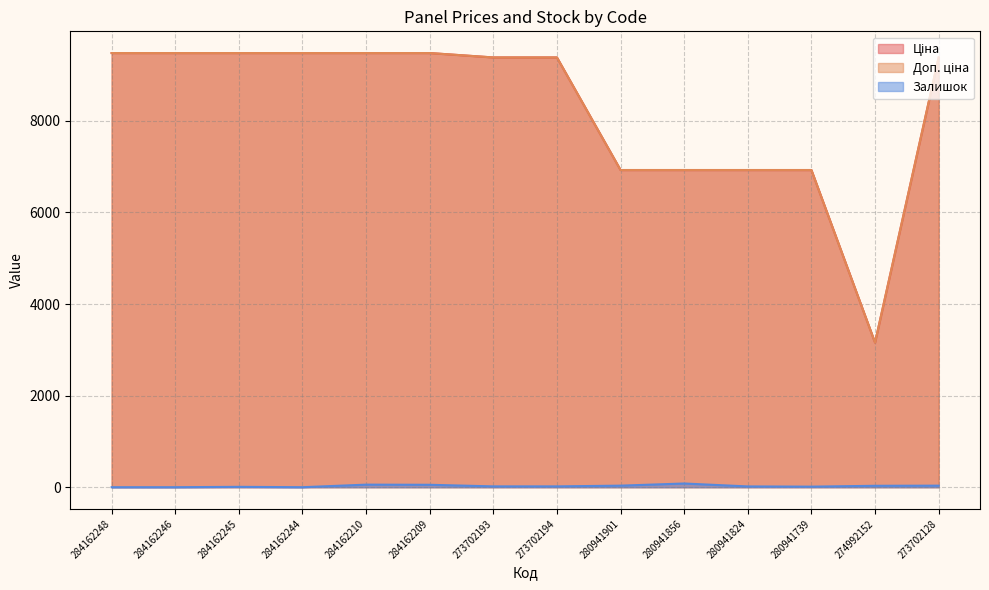

True or false: Ціна has a value of 9384.0 at 273702194.

True